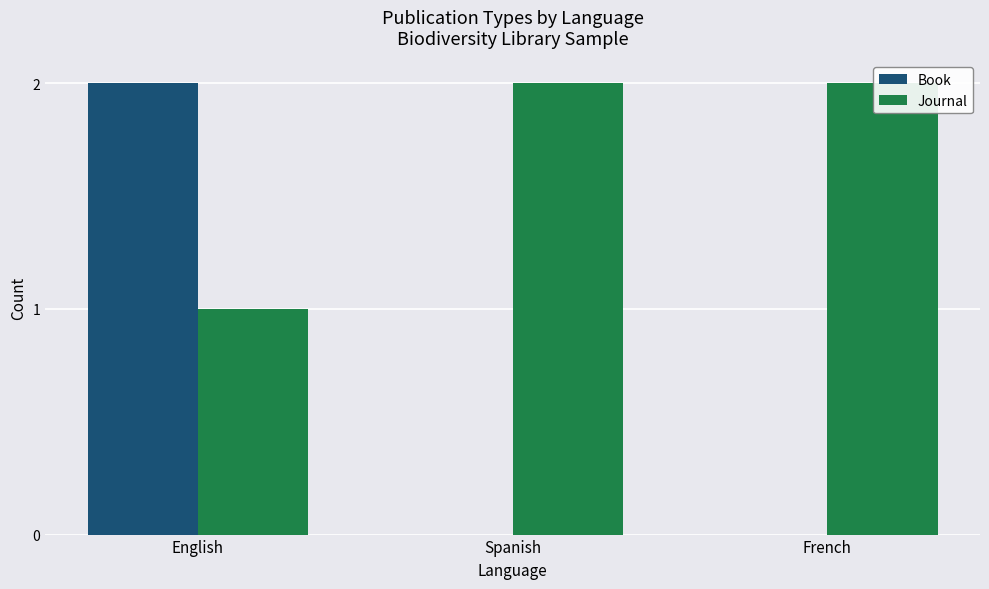

True or false: Book has a value of -1 at Spanish.

False